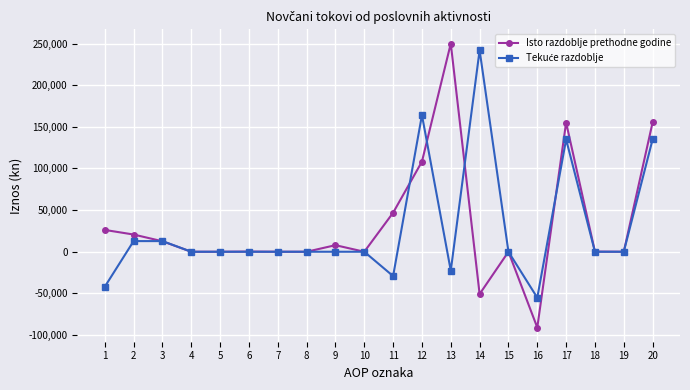

Does the chart display data point markers on the line(s)?

Yes